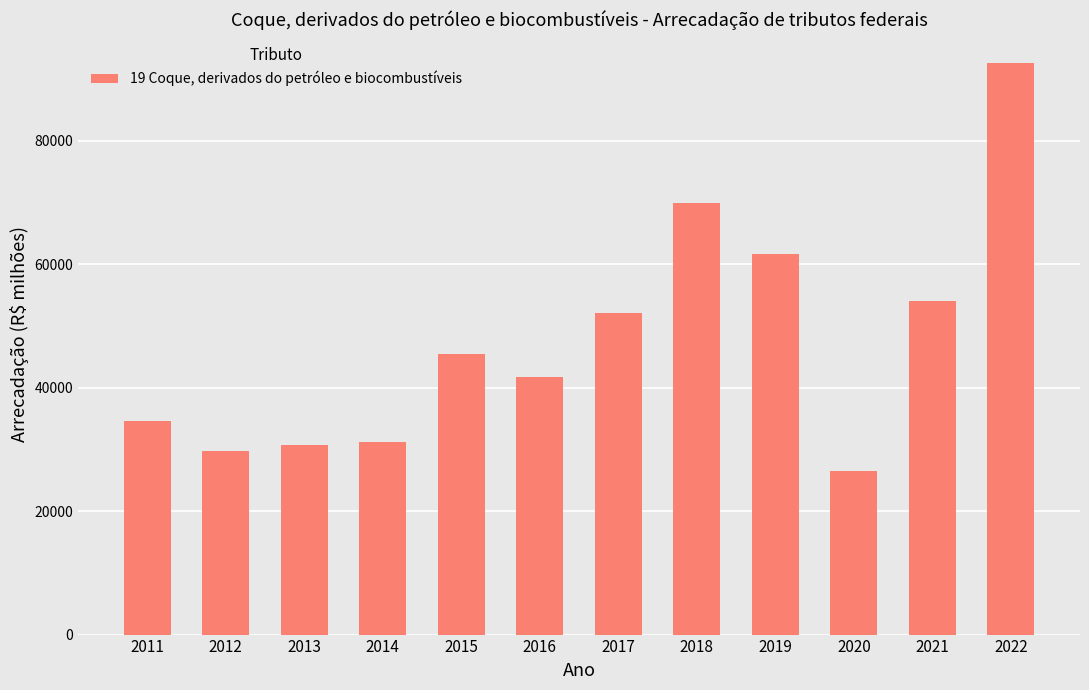

The chart shows a value of 29716.4 at 2012. True or false?

True